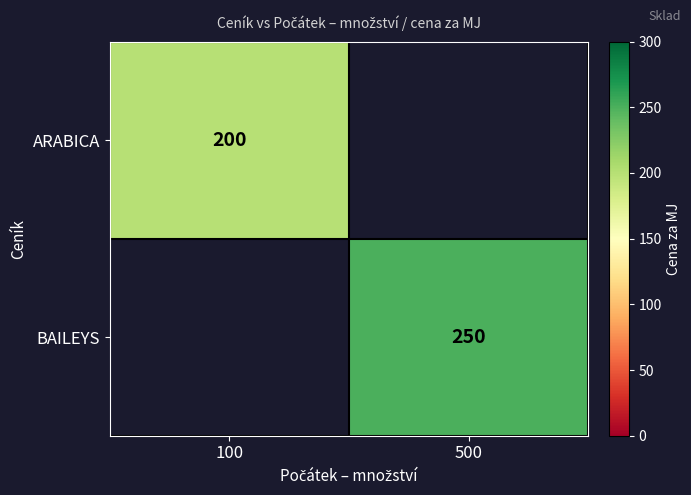

True or false: ARABICA has a value of 302 at 100.

False